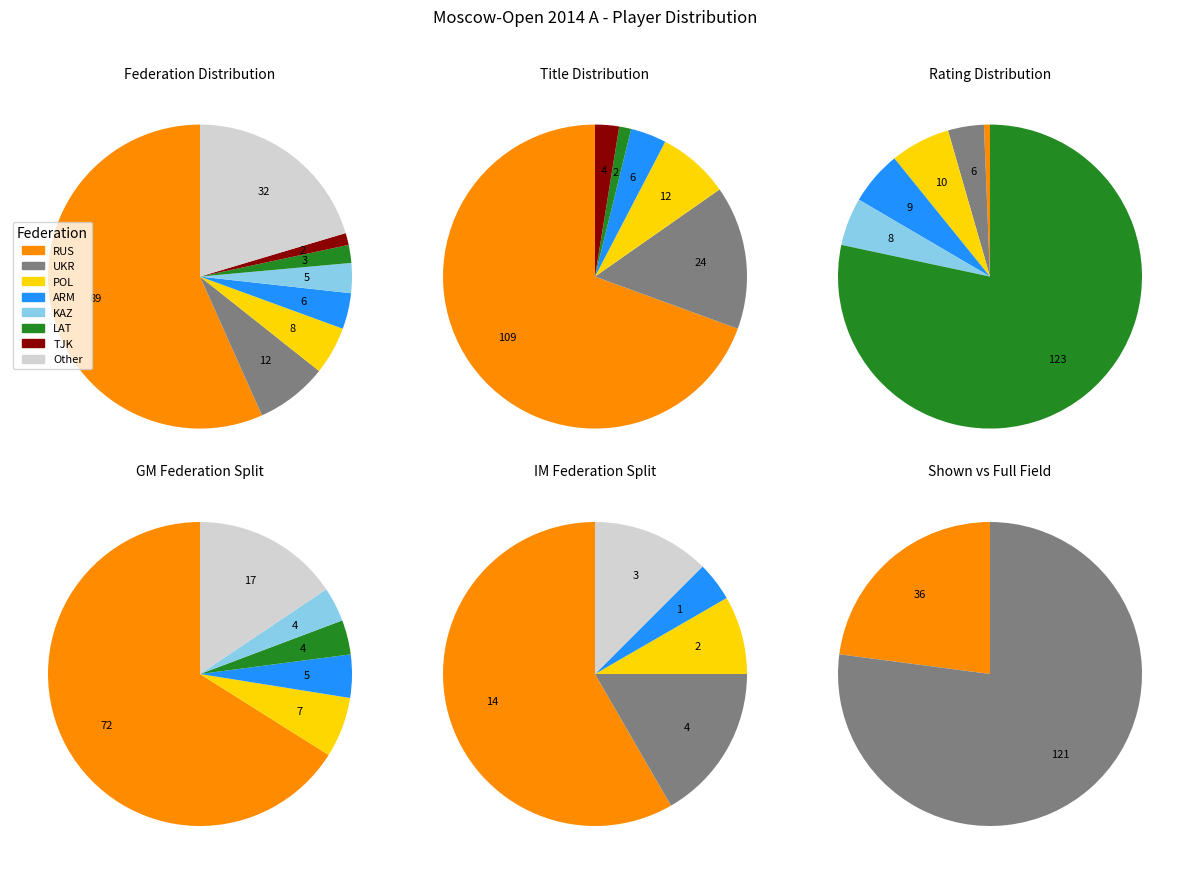

What percentage is the FM slice, to the nearest percent?

8%